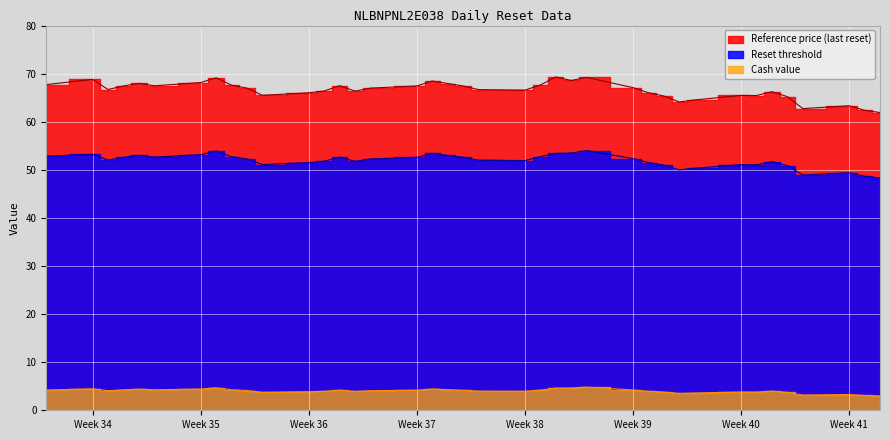

What is the maximum value for Cash value?

4.8